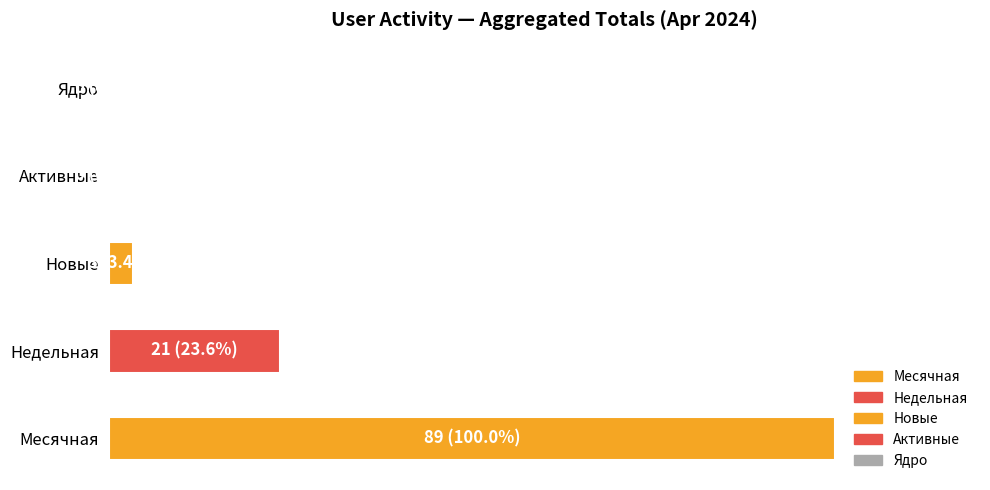

List the series in order of their peak value, highest first.

Месячная, Недельная, Новые, Активные, Ядро